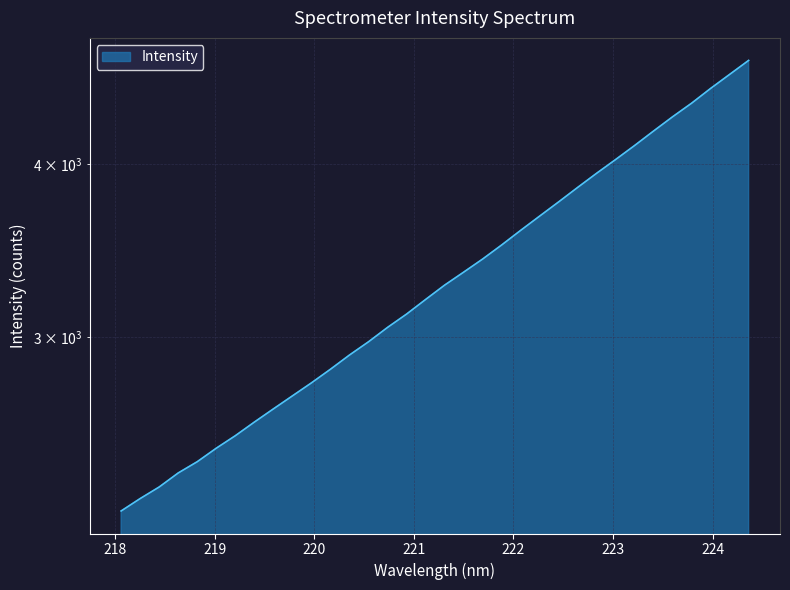

Reading right to left, what are all the values shown in this chart?

224.3616=4757.8	224.1709=4648.2	223.9802=4540.9	223.7895=4430.7	223.5987=4331.6	223.408=4230.1	223.2172=4129.0	223.0264=4033.5	222.8355=3942.1	222.6447=3850.1	222.4538=3758.2	222.263=3670.3	222.0721=3584.0	221.8812=3497.7	221.6902=3416.7	221.4993=3342.7	221.3083=3271.2	221.1174=3193.9	220.9264=3117.2	220.7354=3048.7	220.5444=2976.5	220.3533=2911.6	220.1623=2843.4	219.9712=2779.5	219.7801=2719.8	219.589=2661.4	219.3979=2603.6	219.2067=2545.1	219.0156=2492.7	218.8244=2437.2	218.6332=2391.8	218.442=2336.5	218.2508=2291.9	218.0596=2244.9